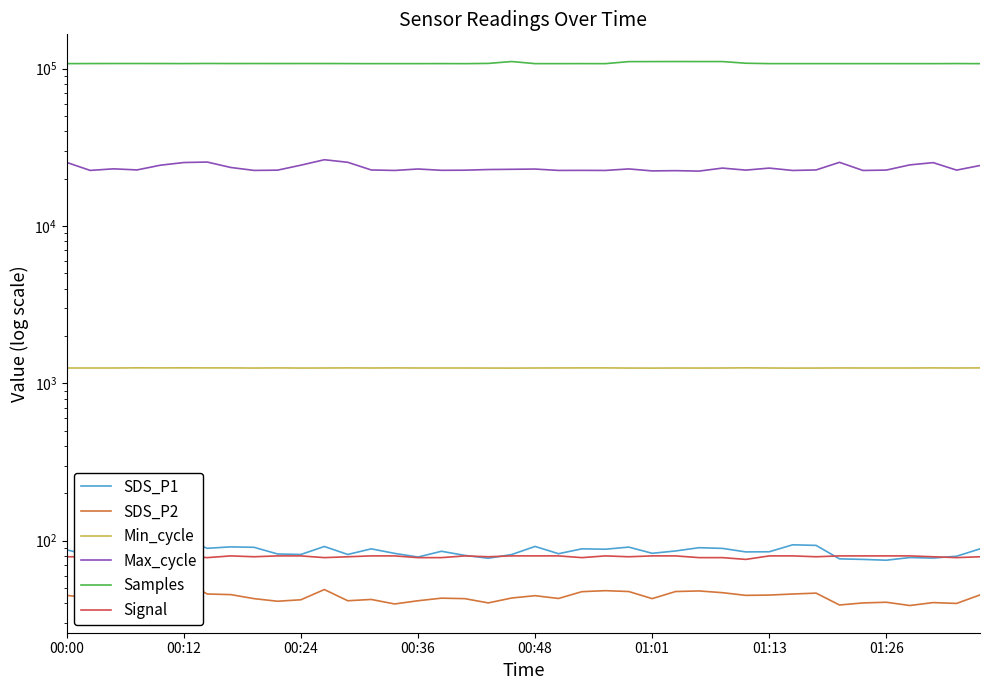

True or false: Max_cycle has a value of 35887.9 at 01:26.

False